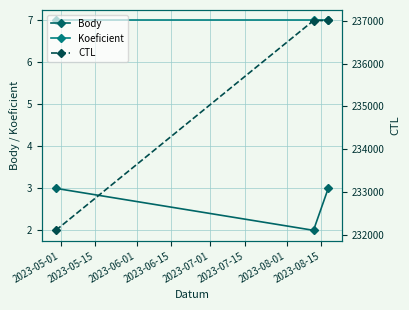

What is the sum of all Koeficient values?

21